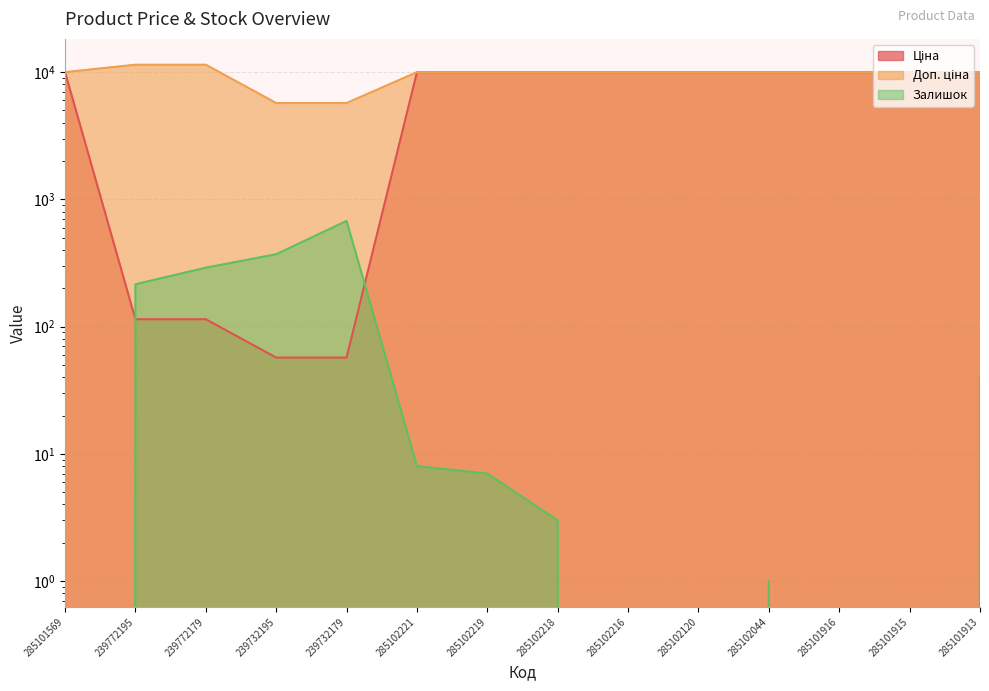

How many series are shown in this chart?

3